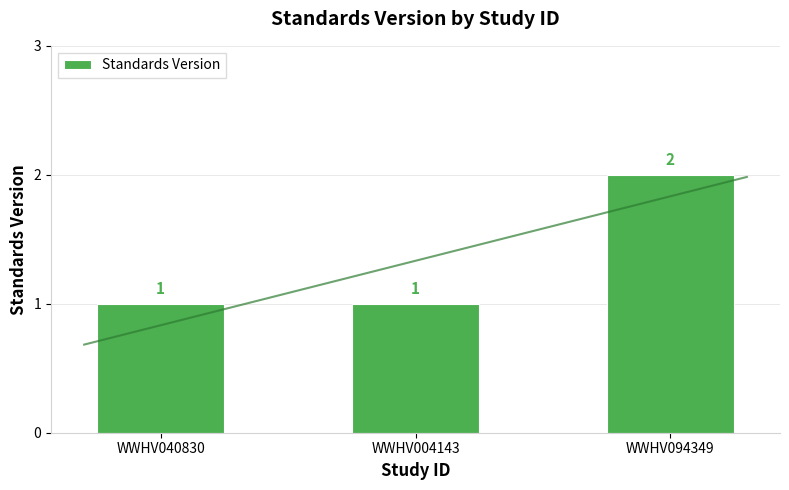

The value at WWHV040830 is 1. True or false?

False